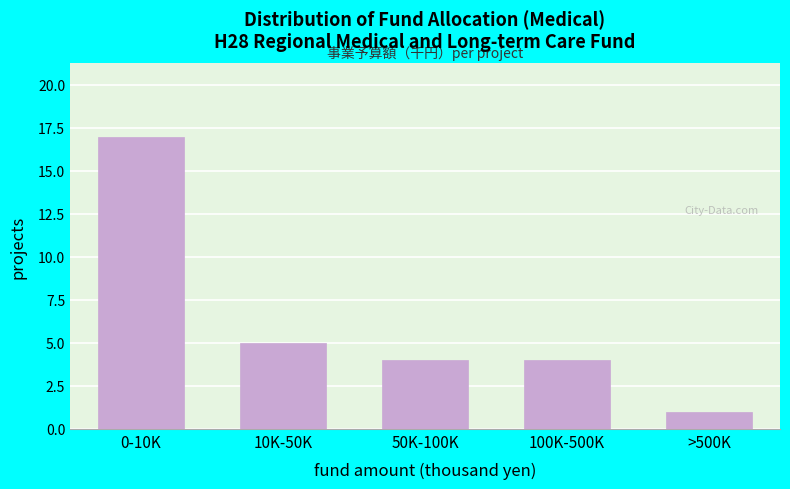

Reading left to right, extract all data points from this chart.

0-10K=17	10K-50K=5	50K-100K=4	100K-500K=4	>500K=1